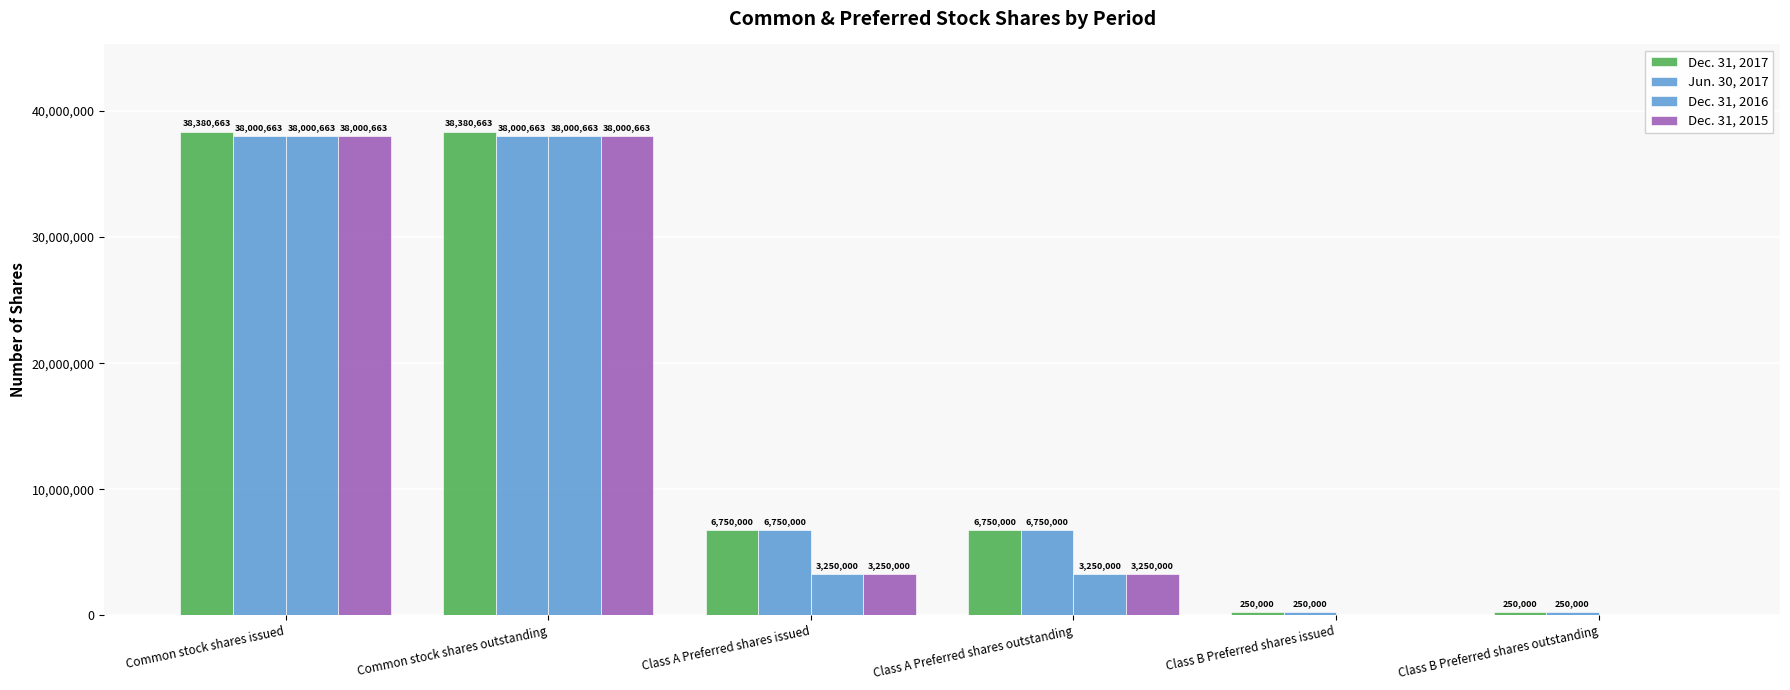

How many groups of bars are there?

6